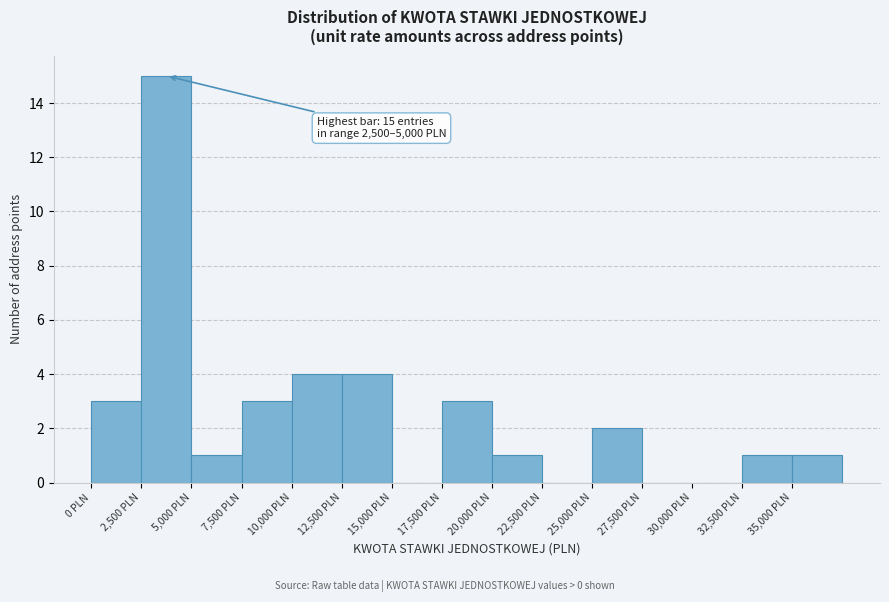

Which range on the x-axis has the tallest bar?

2500 to 5000